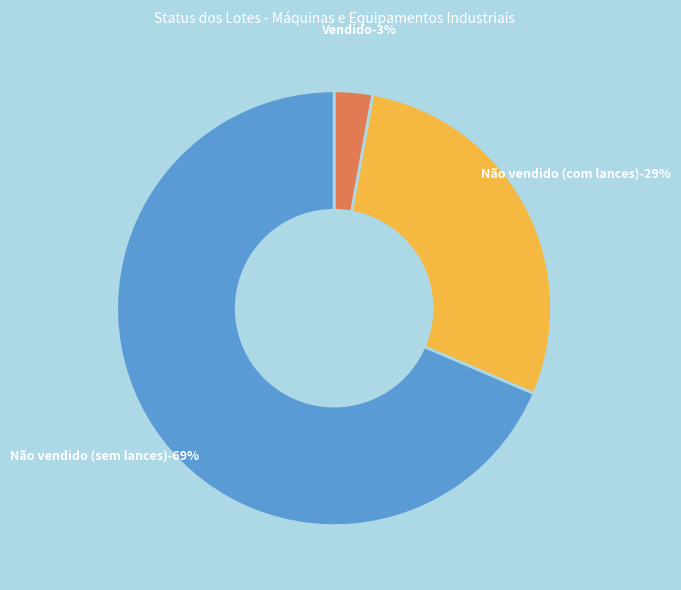

Does Vendido represent more than half of the total?

No